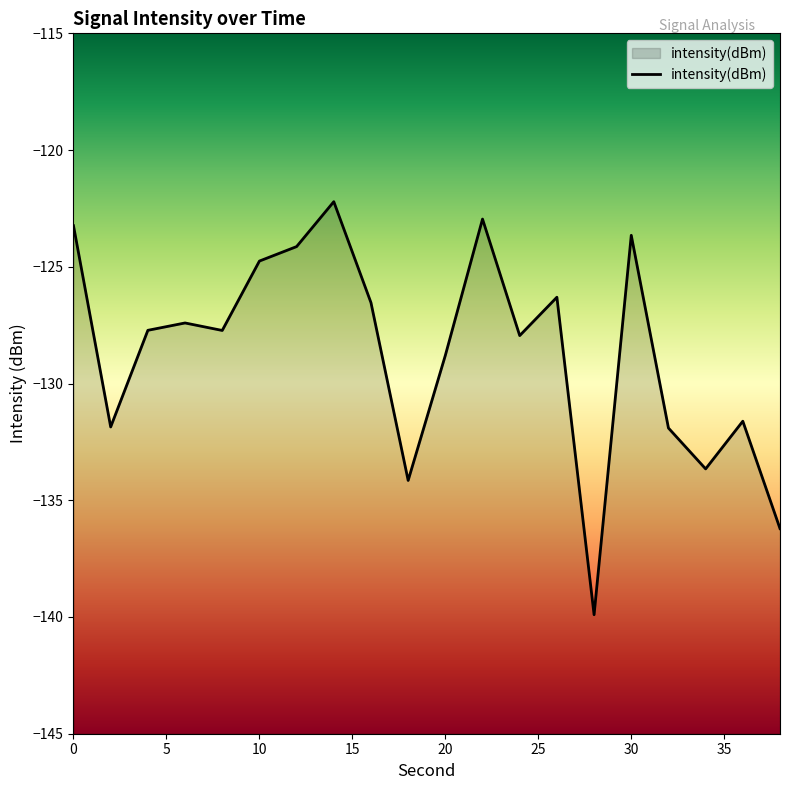

How many lines are shown in the chart?

1